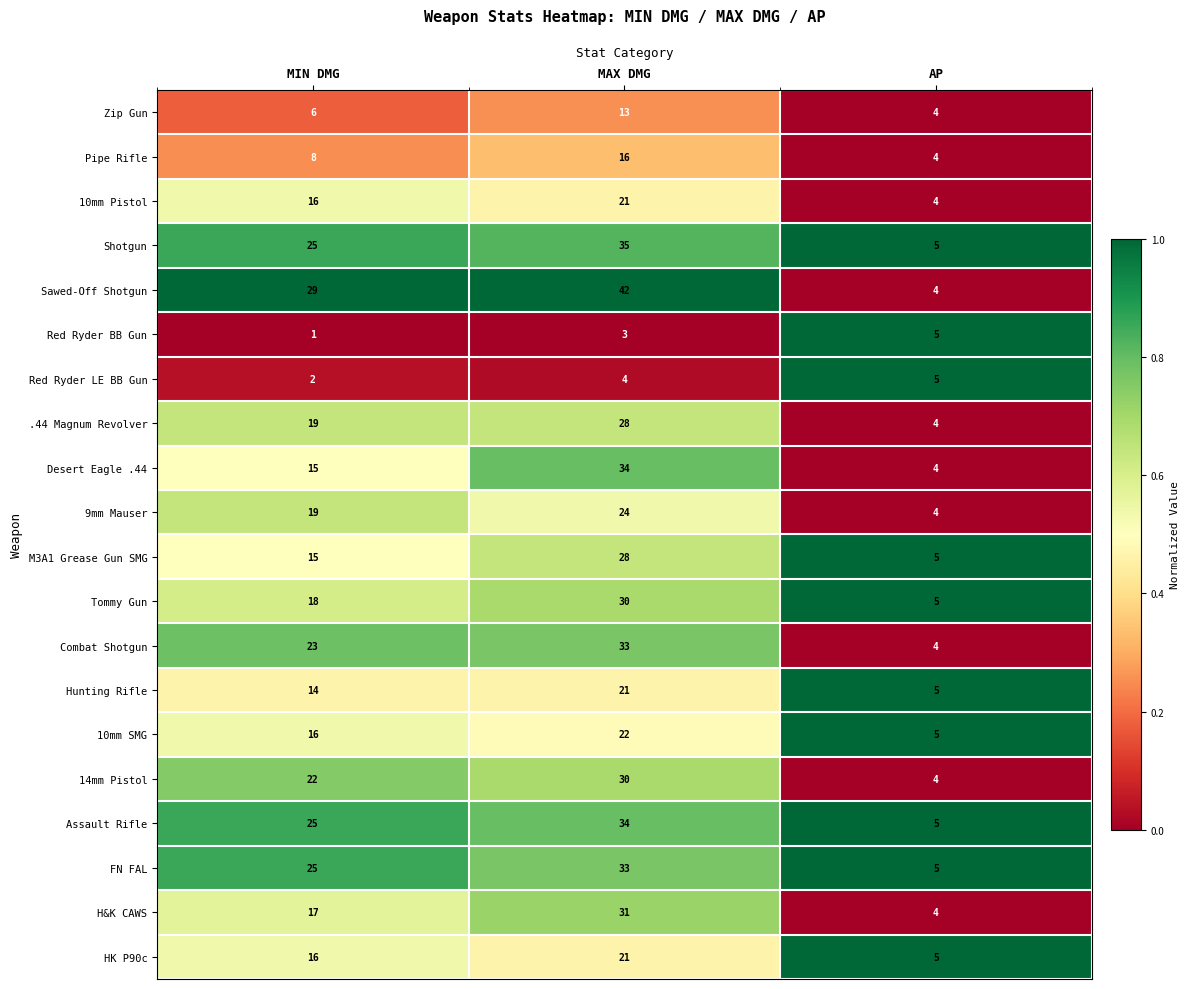

What is the difference between the maximum and second lowest values in the 10mm SMG series?

6